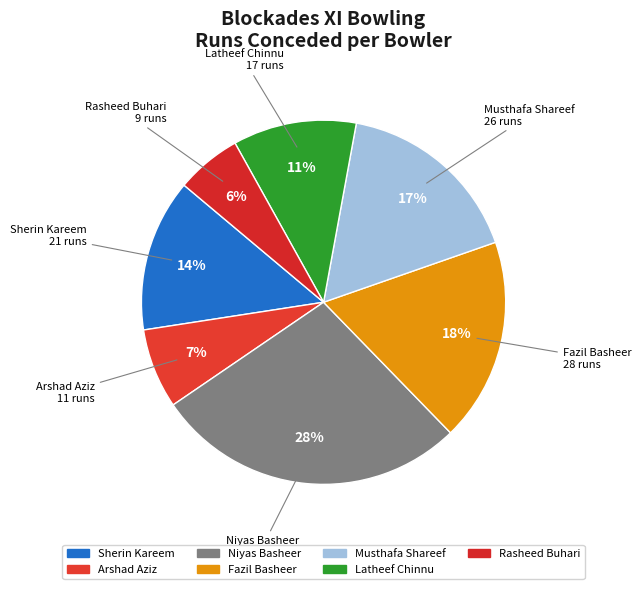

To the nearest percent, what is the average slice percentage?

14%